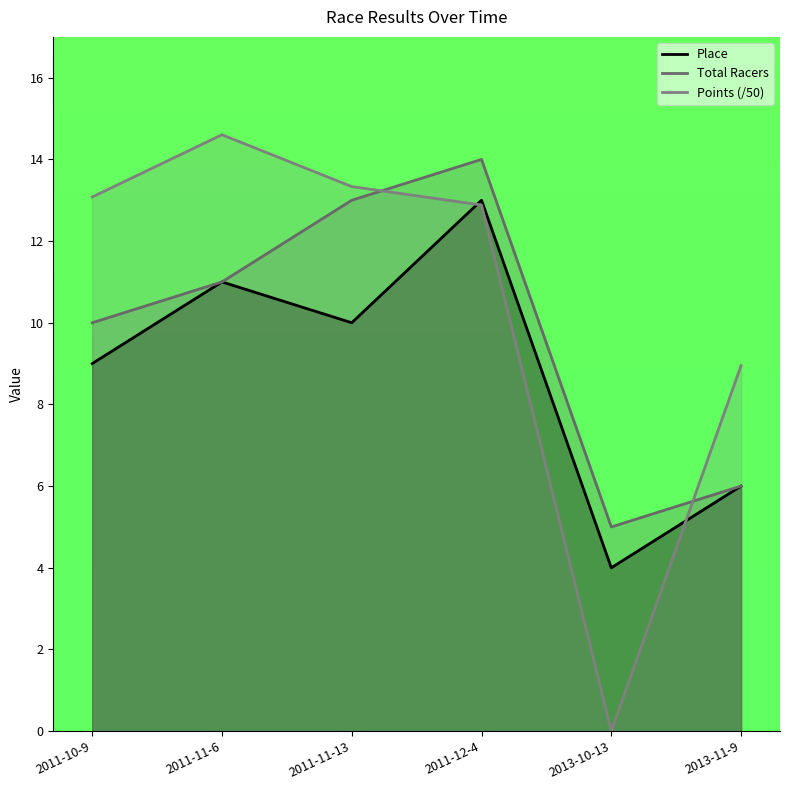

How many lines are shown in the chart?

3